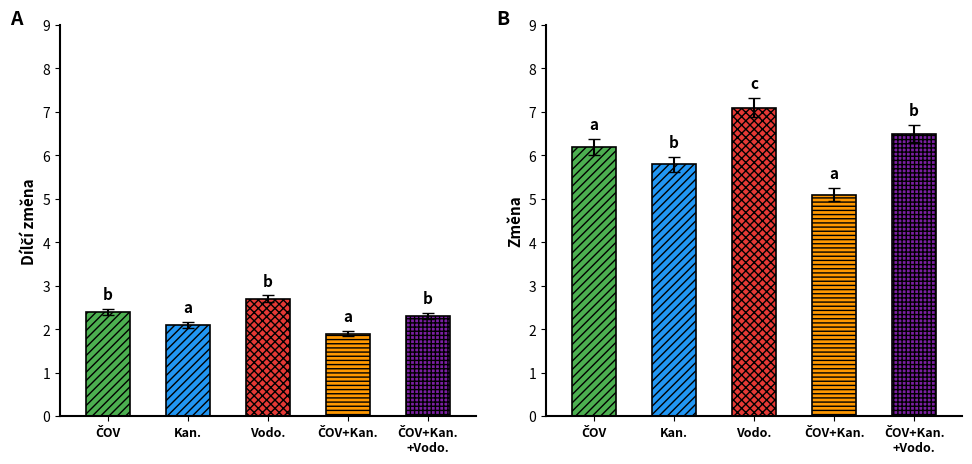

Between ČOV, Kanalizace and ČOV, which is larger?

ČOV